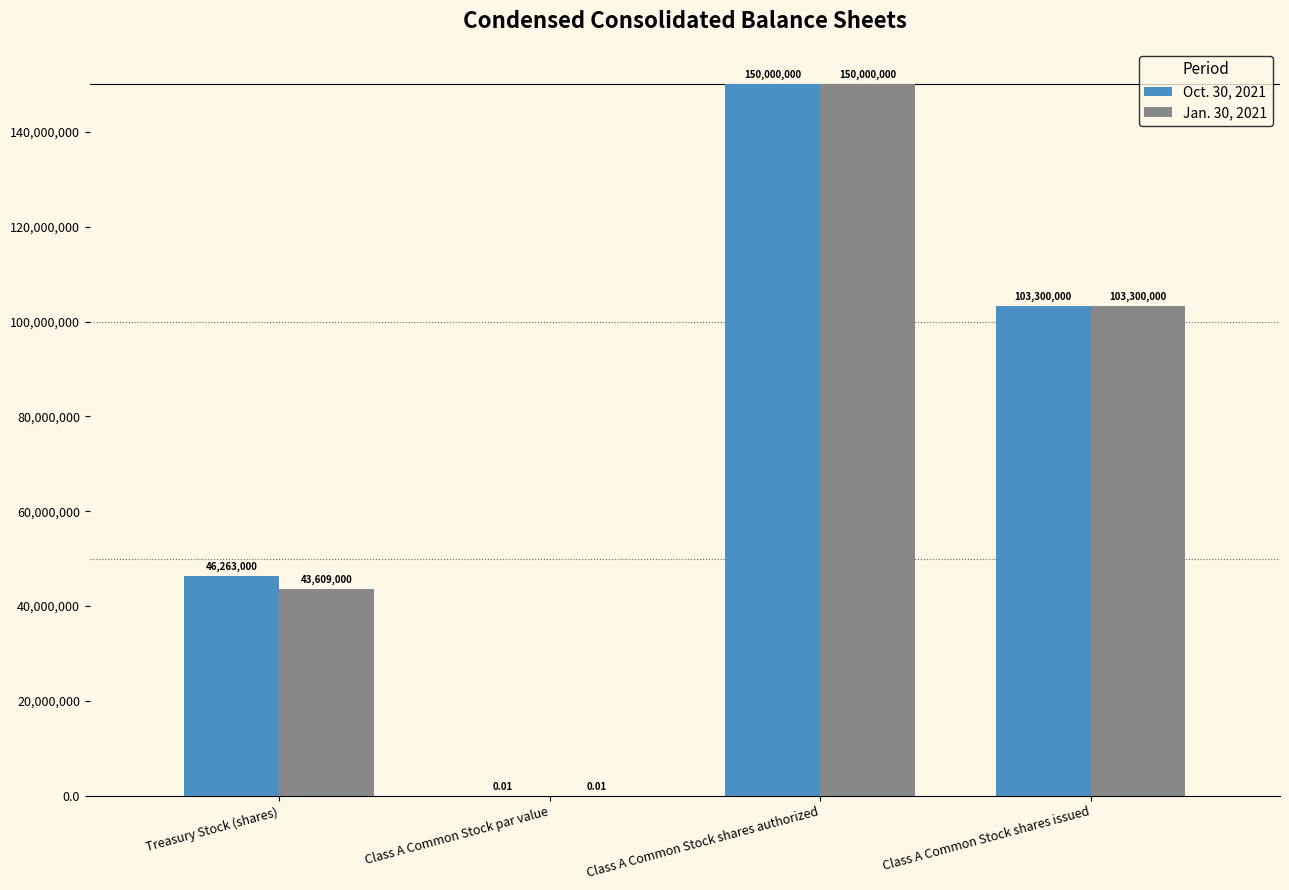

Is it true that Oct. 30, 2021 equals 158252834.9 at Class A Common Stock shares issued?

False